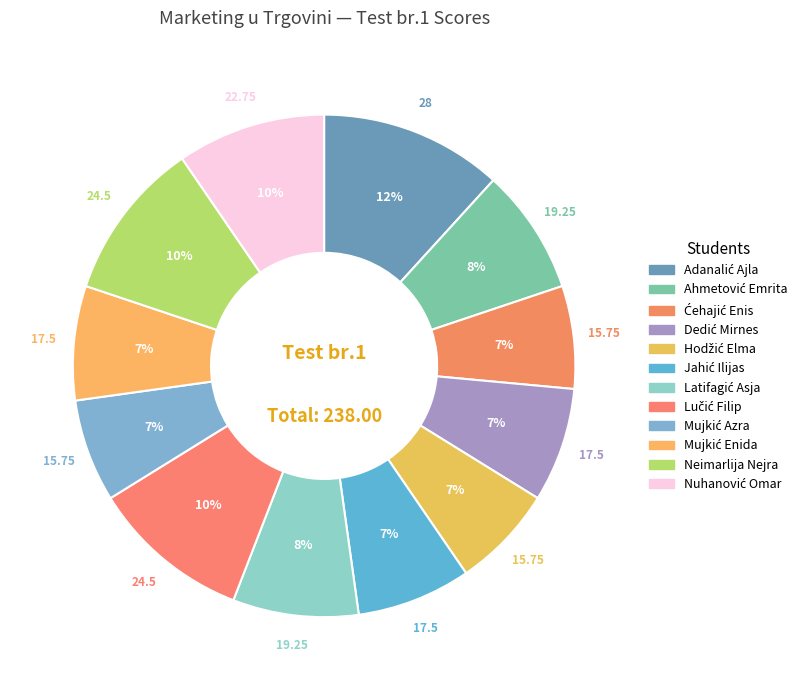

Count the number of slices in the pie.

12